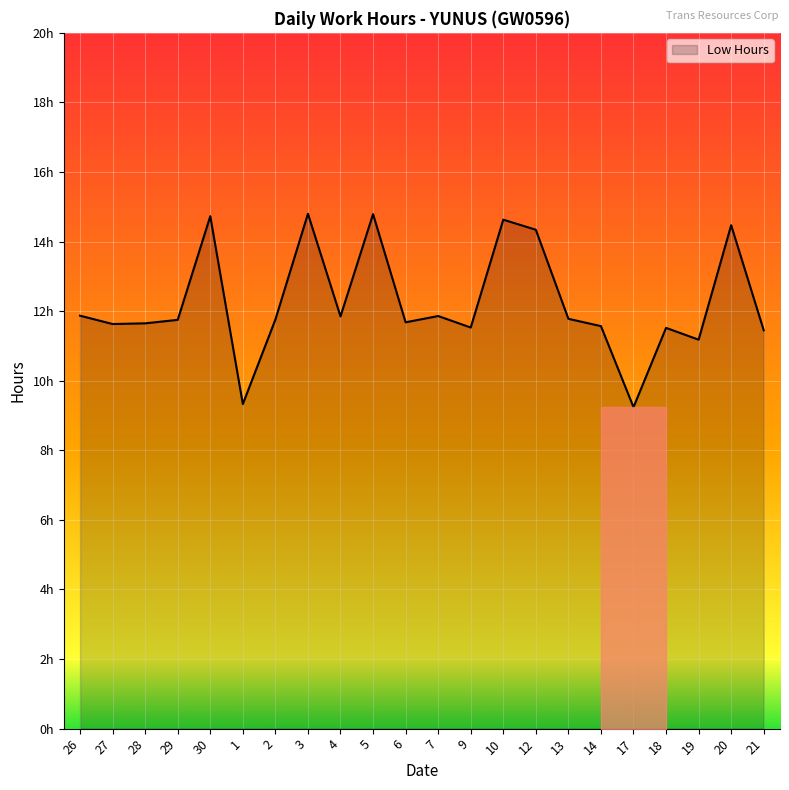

The value at 9 is 15.2. True or false?

False